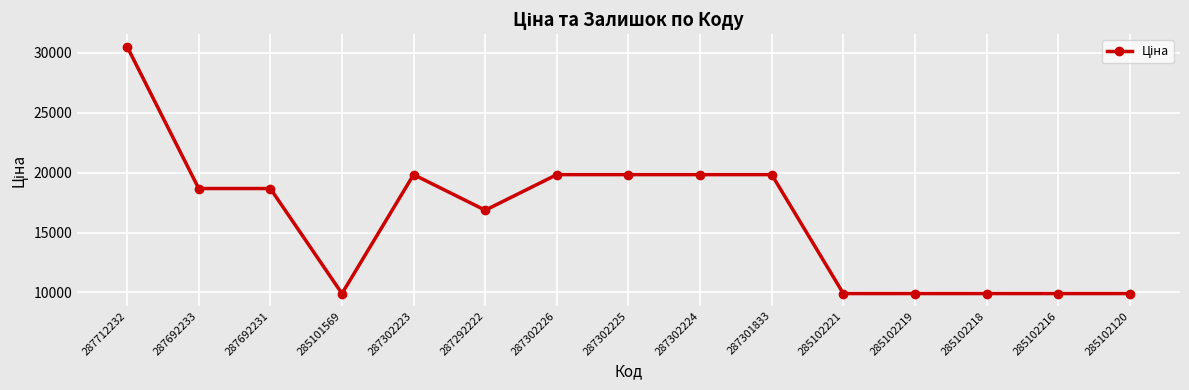

Read the value at 287692233.

18671.5